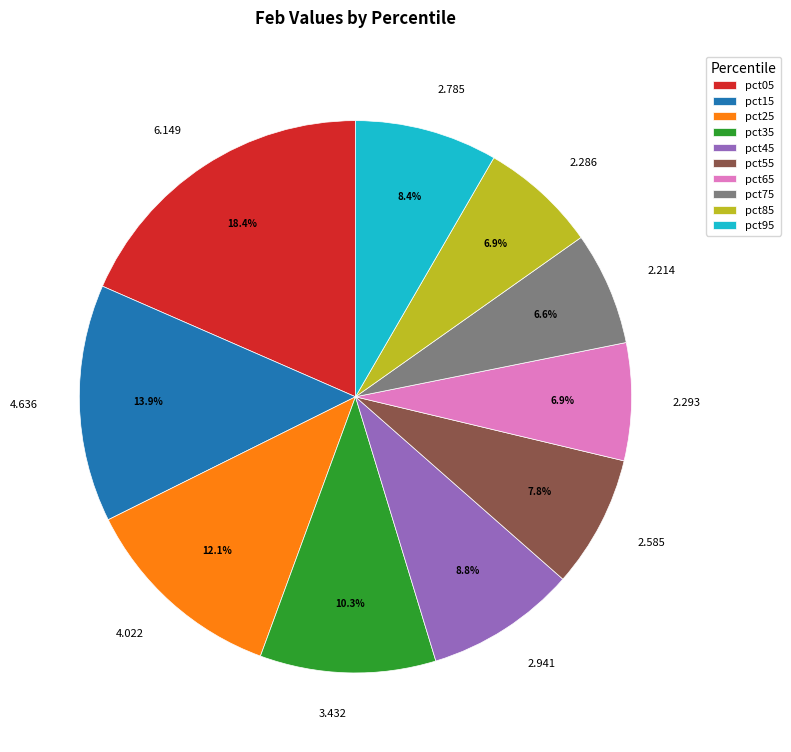

Between pct05 and pct75, which is larger?

pct05